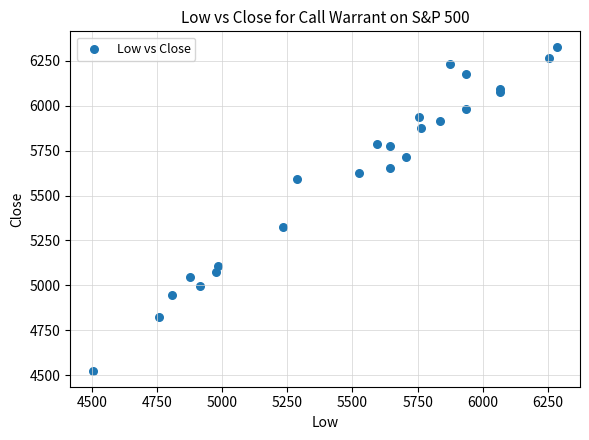

What Y value in the scatter plot is closest to 5425?

5325